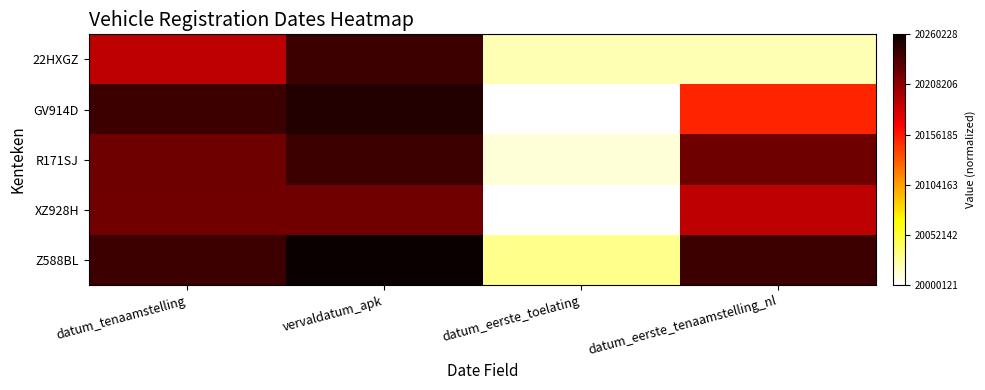

Reading left to right, list all the values displayed in this chart.

22HXGZ: datum_tenaamstelling=0.7	vervaldatum_apk=0.9	datum_eerste_toelating=0.1	datum_eerste_tenaamstelling_nl=0.1
GV914D: datum_tenaamstelling=0.9	vervaldatum_apk=1.0	datum_eerste_toelating=0.0	datum_eerste_tenaamstelling_nl=0.6
R171SJ: datum_tenaamstelling=0.8	vervaldatum_apk=0.9	datum_eerste_toelating=0.0	datum_eerste_tenaamstelling_nl=0.8
XZ928H: datum_tenaamstelling=0.8	vervaldatum_apk=0.8	datum_eerste_toelating=0.0	datum_eerste_tenaamstelling_nl=0.7
Z588BL: datum_tenaamstelling=0.9	vervaldatum_apk=1.0	datum_eerste_toelating=0.1	datum_eerste_tenaamstelling_nl=0.9